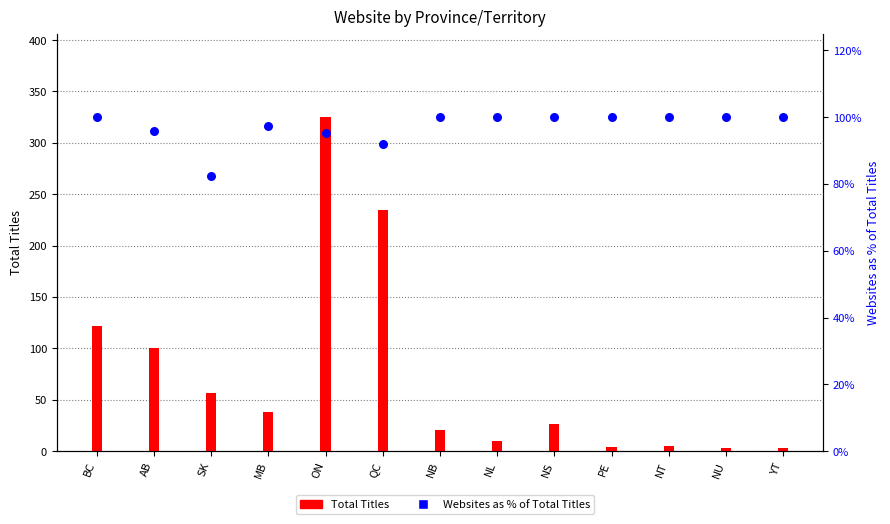

Which series has the largest total across all categories?

Total Titles